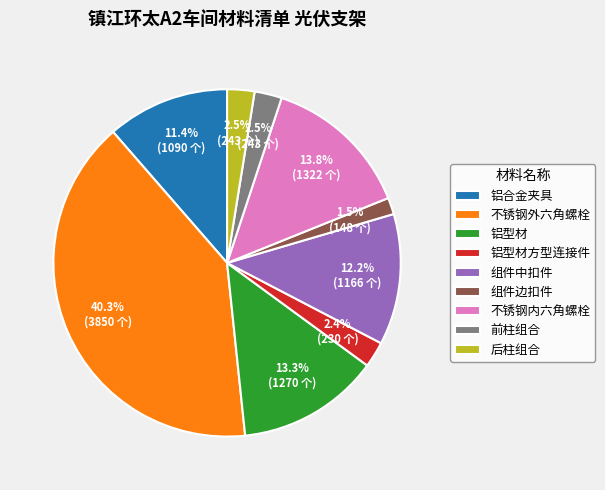

Which slice is the largest?

不锈钢外六角螺栓